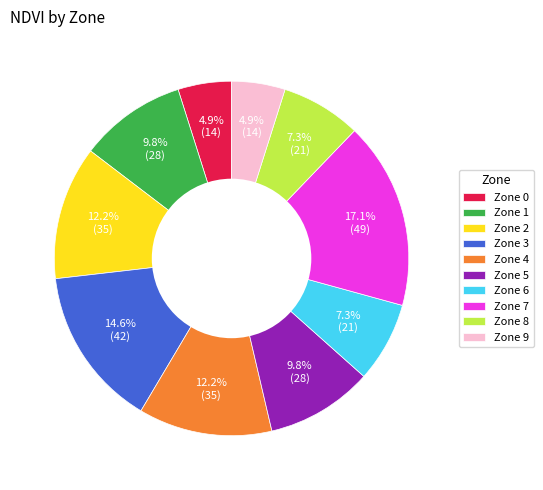

Does Zone 3 account for over 50% of the chart?

No